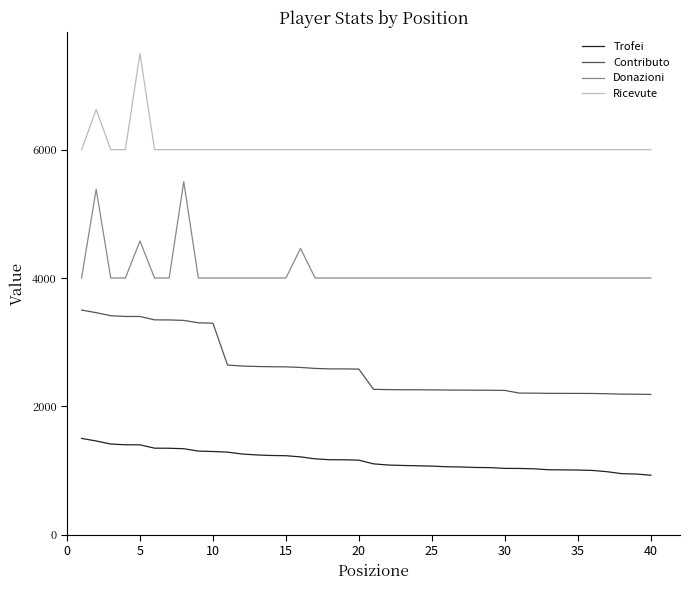

What is the sum of all Donazioni values?

163923.1